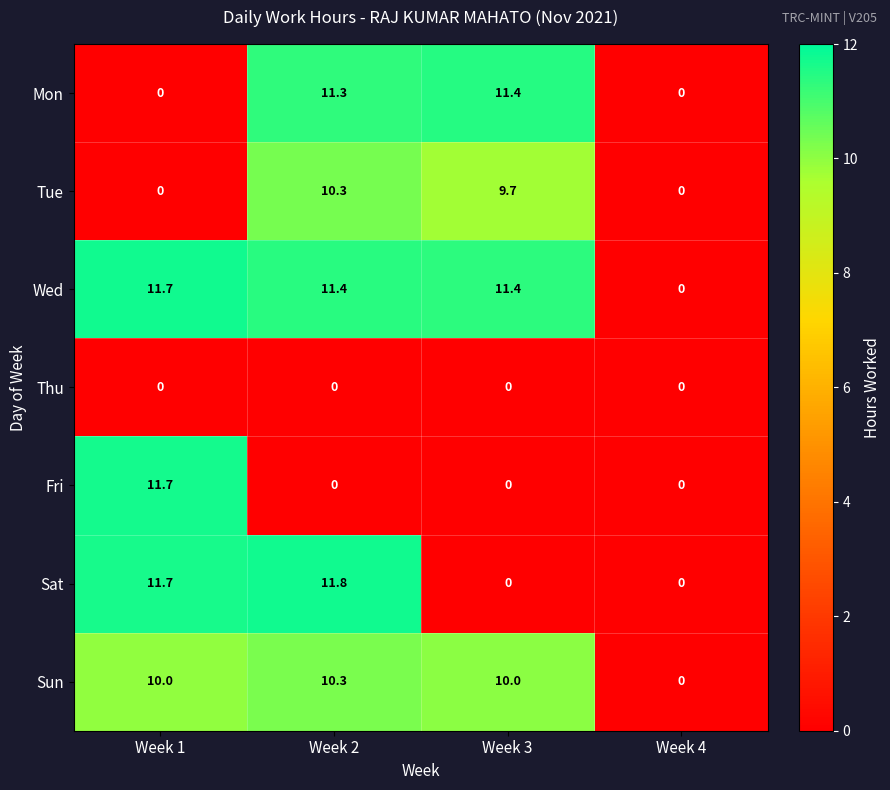

What is the average value of the Sun series?

7.6